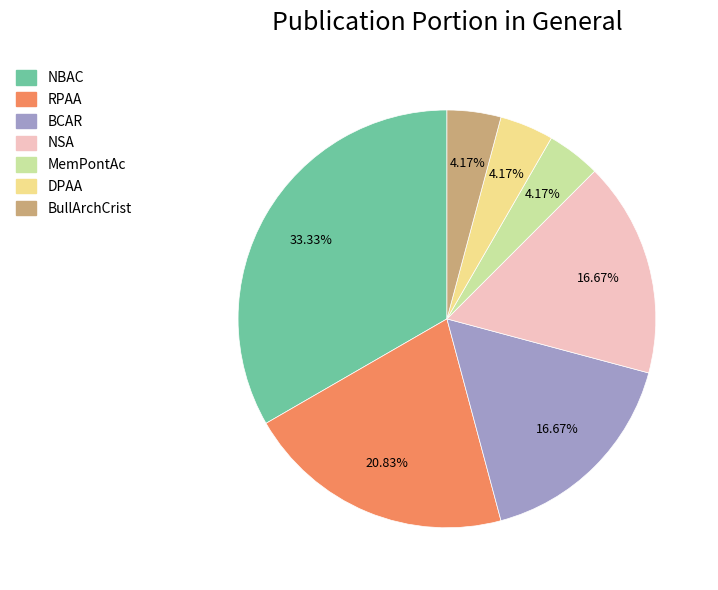

Is it true that BCAR is 17% of the pie?

True